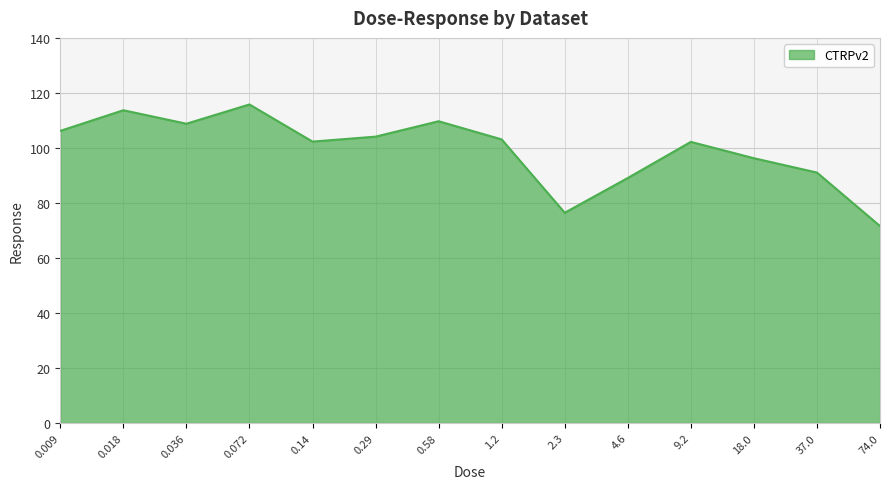

What position from the left is 0.072?

4